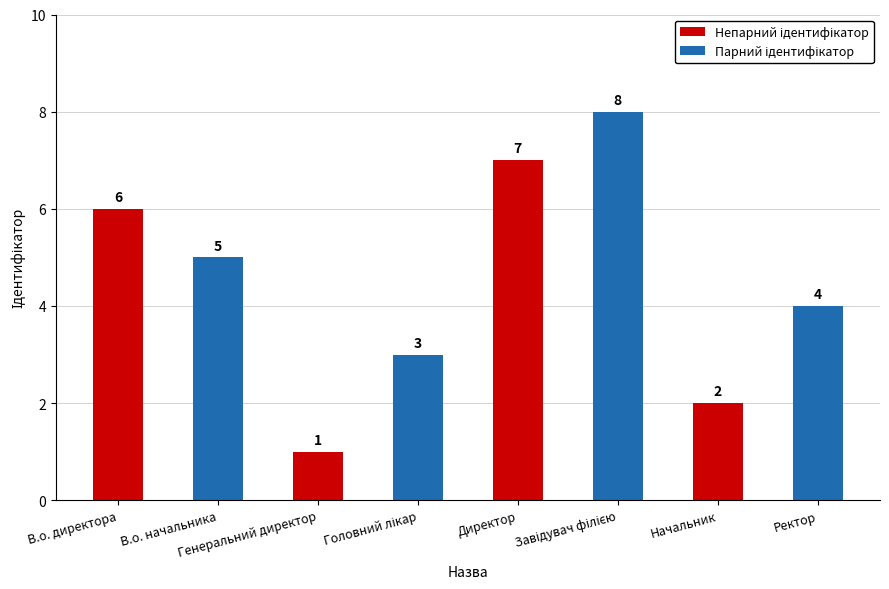

What is the value of the 7th bar from the left?

2